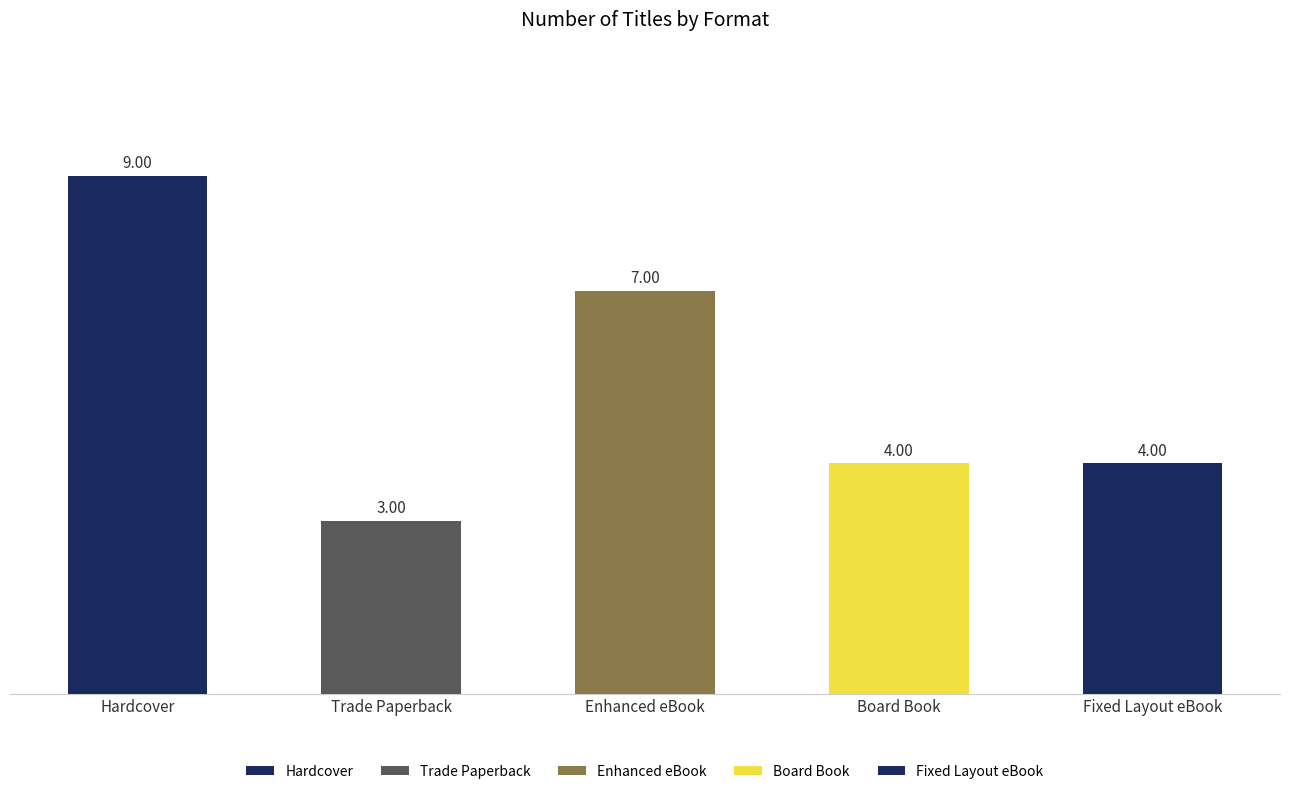

What is the label of the 3rd bar from the left?

Enhanced eBook